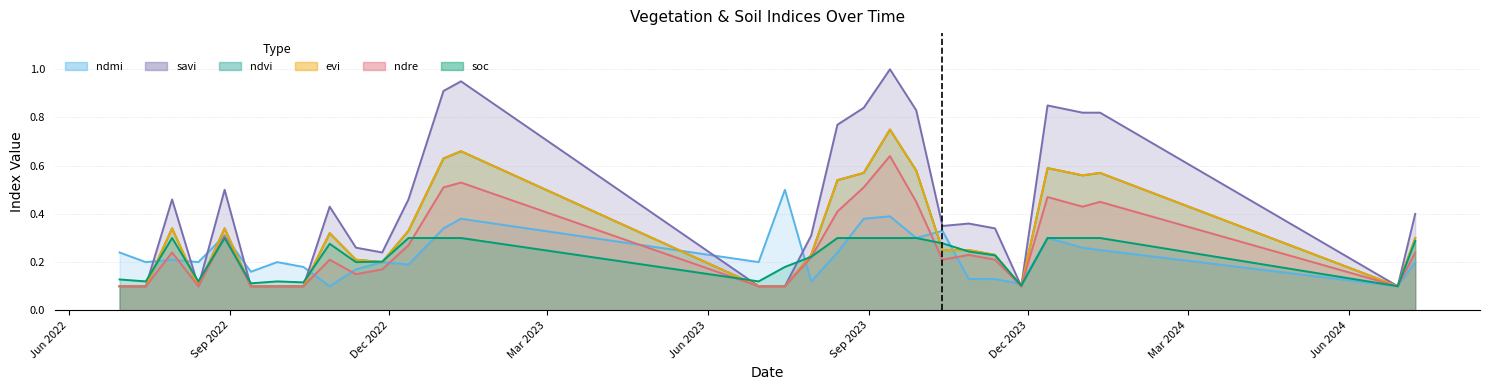

How many lines are shown in the chart?

6